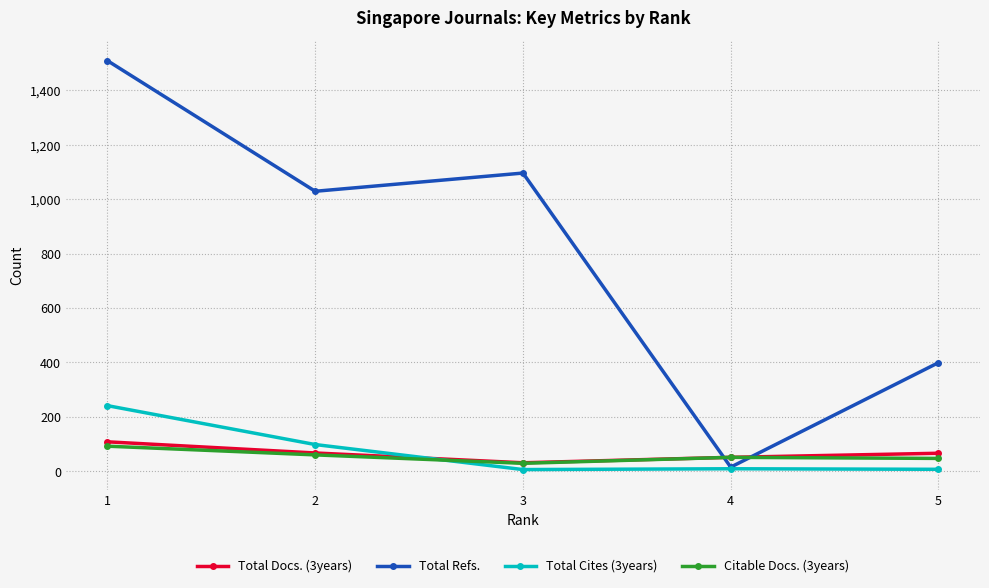

Which series changed the most between 3 and 5?

Total Refs.